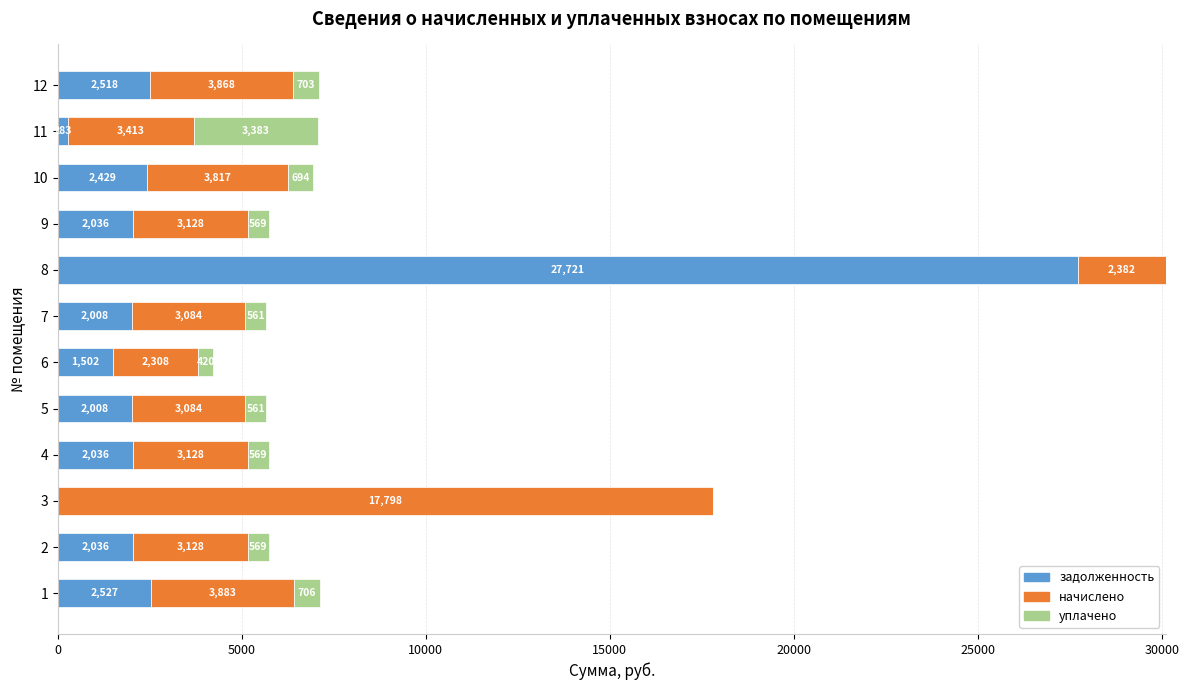

The value of задолженность at 4 is 2036.1. True or false?

True